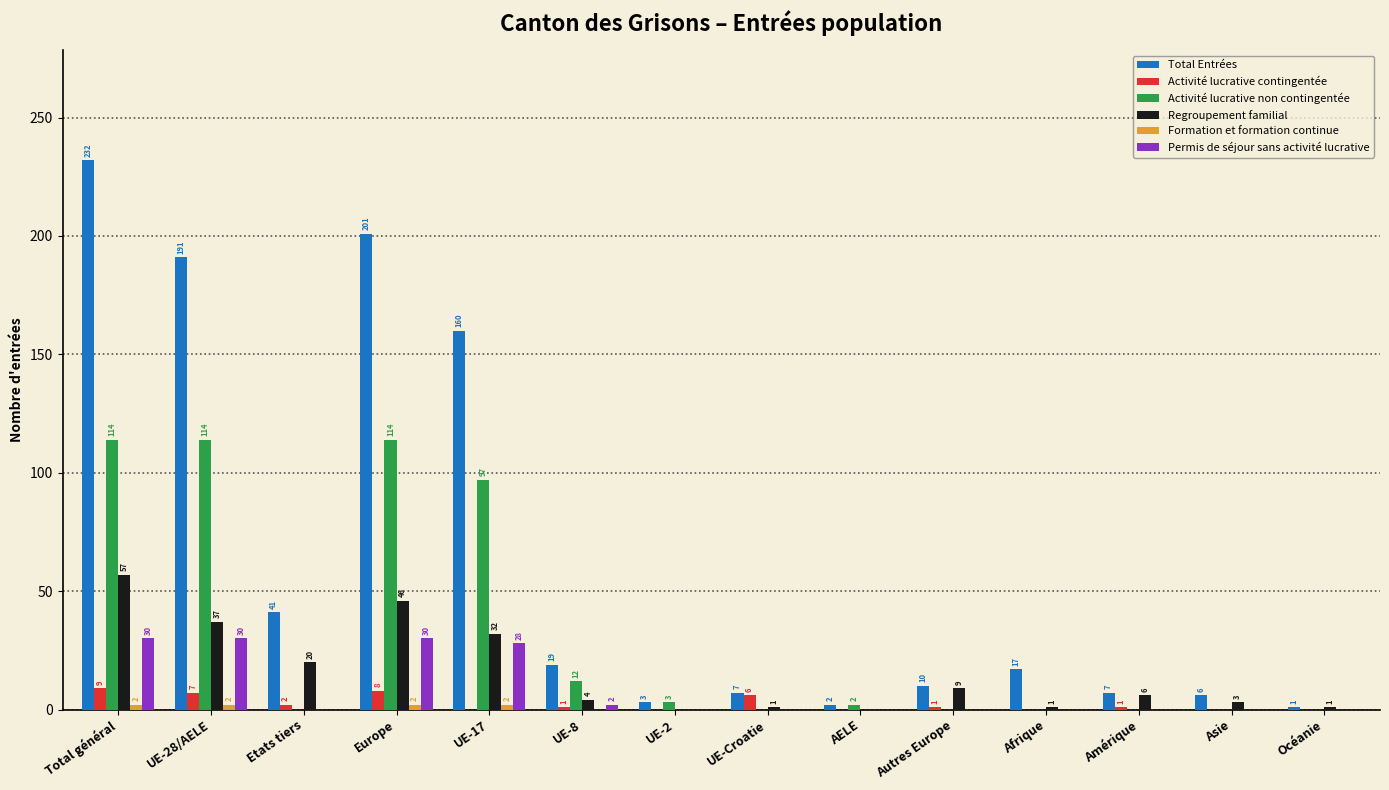

What is the maximum value shown in the chart?

232